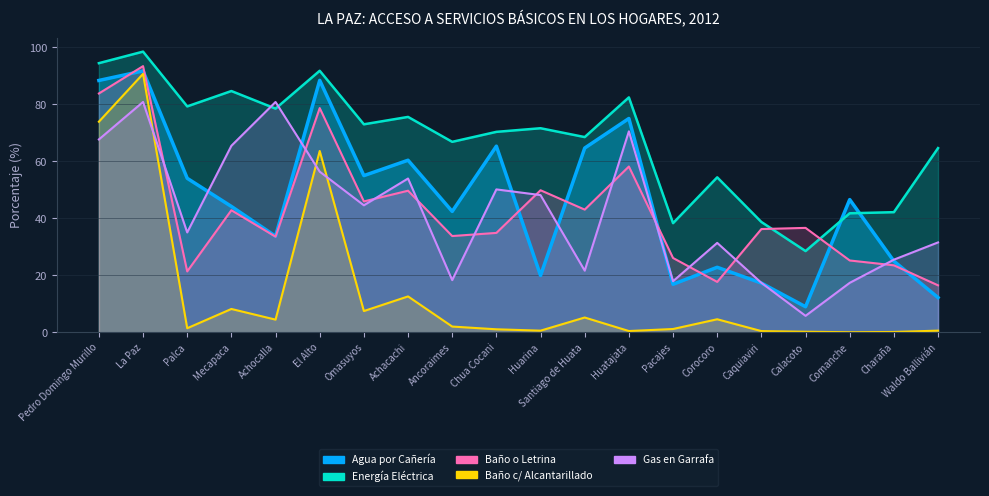

Where is the first local minimum for TIENEN ENERGÍA ELÉCTRICA?

Palca